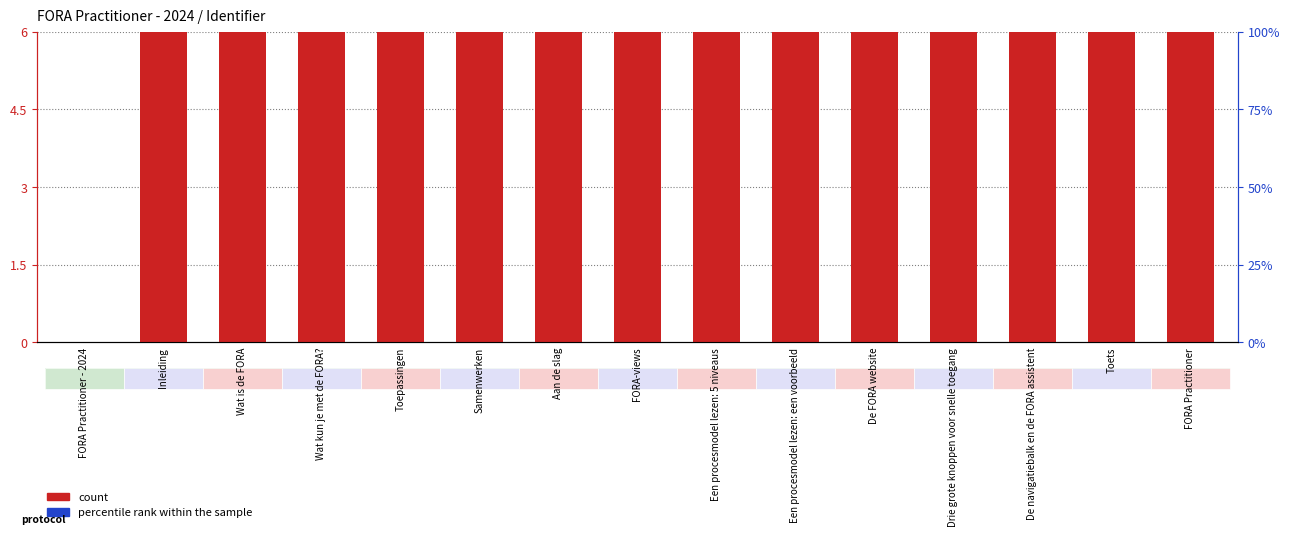

Which series has the largest range (max minus min)?

count